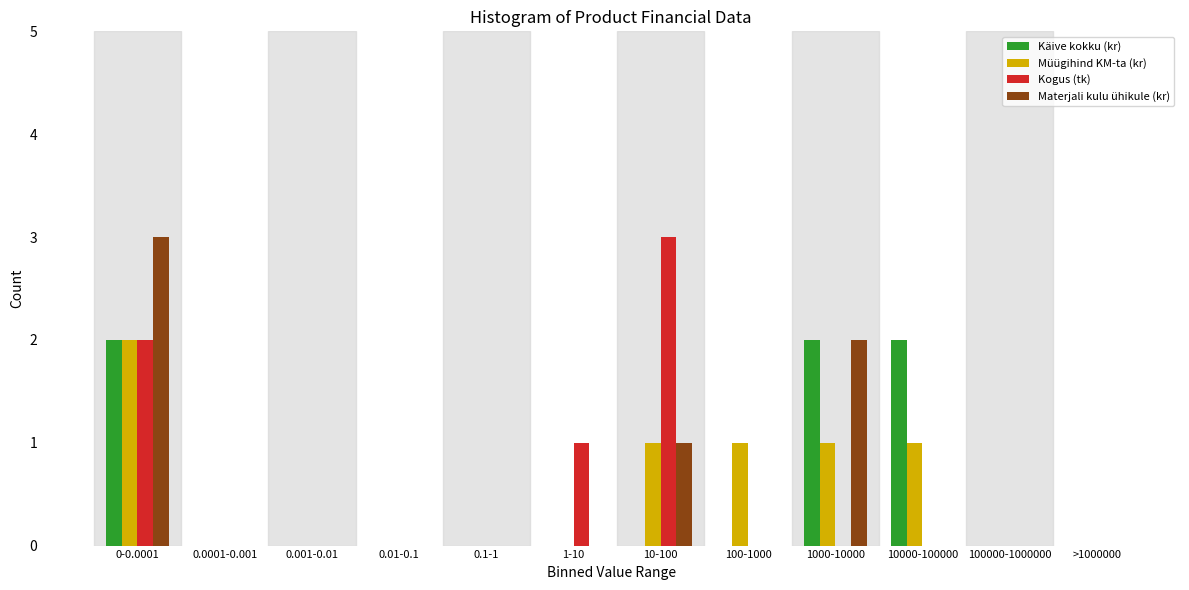

Between 0.1-1 and 100-1000, which series saw the biggest shift?

Müügihind KM-ta (kr)